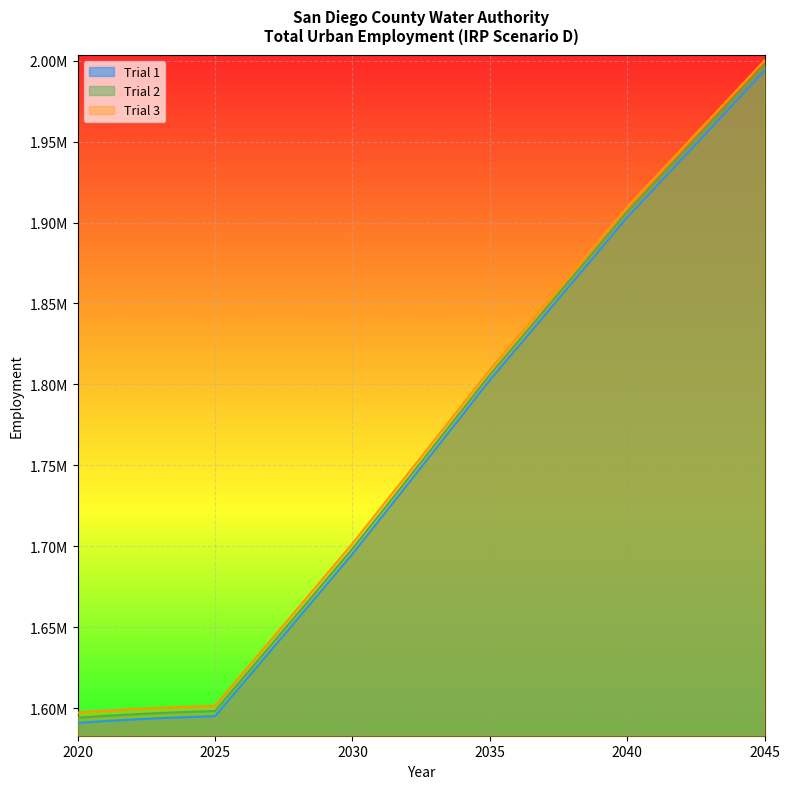

What are all the series names shown in the legend?

Trial 1, Trial 2, Trial 3